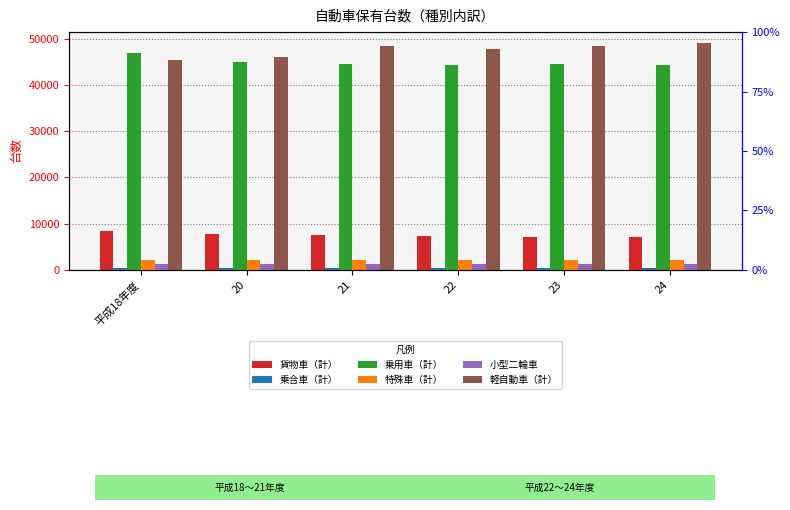

The value of 貨物車（計） at 20 is 7685. True or false?

True